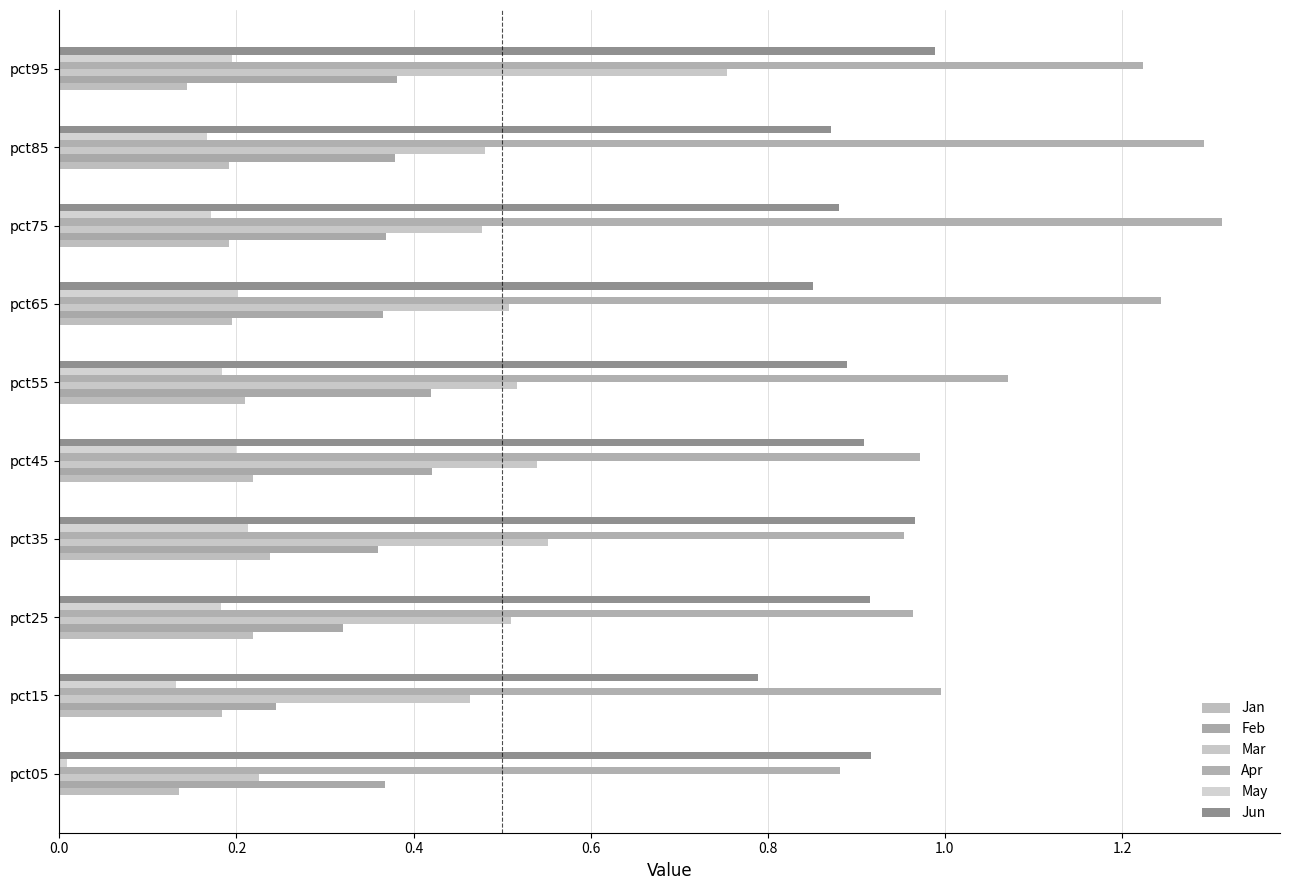

Rank the series by their maximum value, from lowest to highest.

May, Jan, Feb, Mar, Jun, Apr